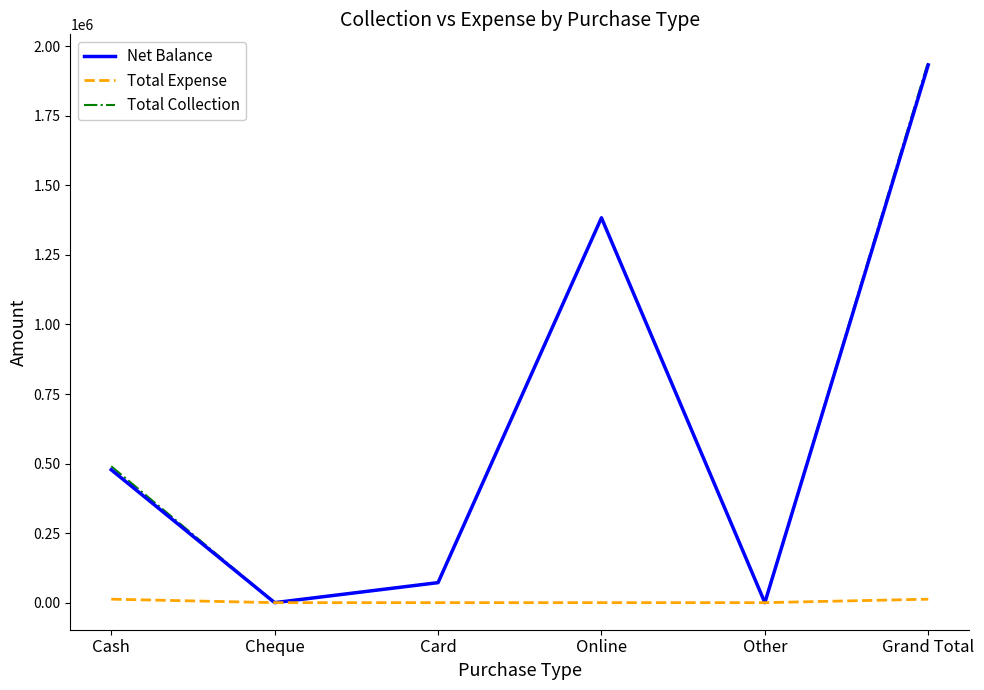

What position from the left is Cheque?

2